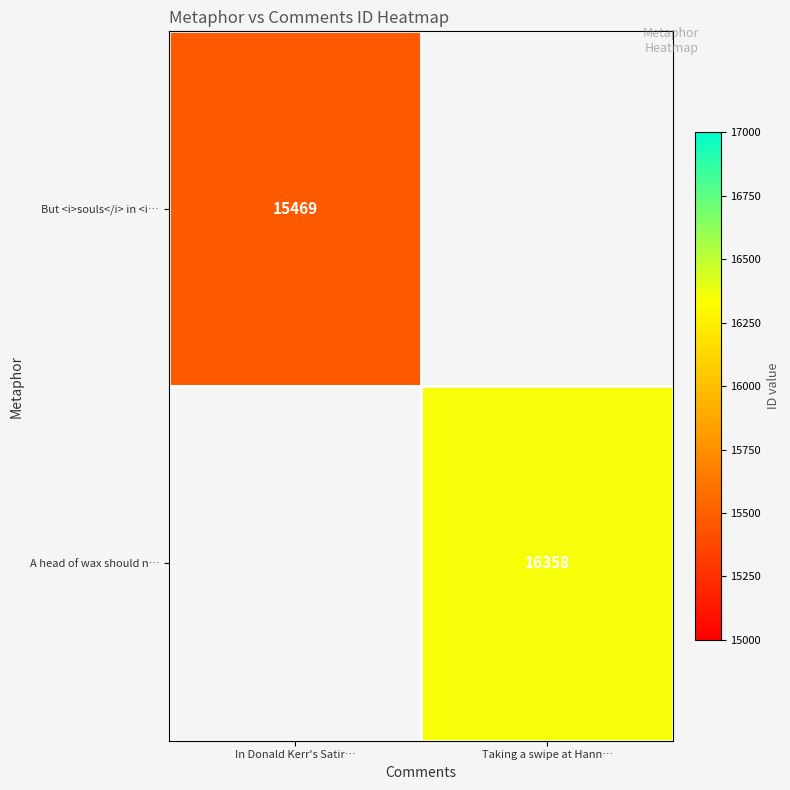

Is the value of A head of wax should n… at Taking a swipe at Hann… greater than the value of But <i>souls</i> in <i… at In Donald Kerr's Satir…?

Yes